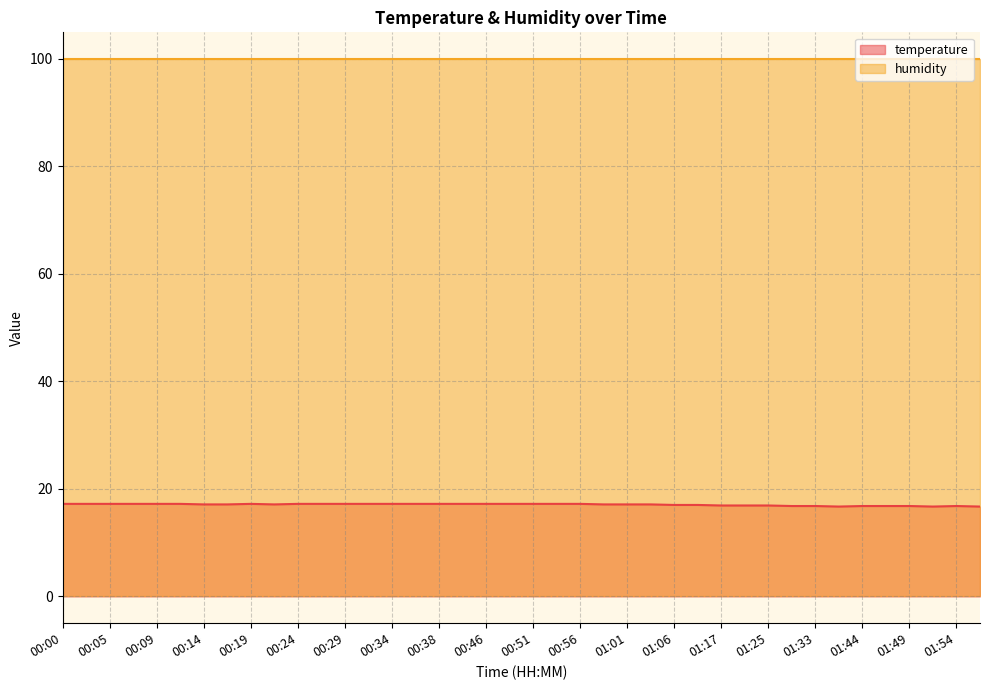

List the labels in order of value, smallest first.

01:39, 01:52, 01:57, 01:28, 01:33, 01:44, 01:47, 01:49, 01:54, 01:17, 01:22, 01:25, 01:06, 01:09, 00:14, 00:17, 00:22, 00:59, 01:01, 01:04, 00:00, 00:02, 00:05, 00:07, 00:09, 00:12, 00:19, 00:24, 00:26, 00:29, 00:31, 00:34, 00:36, 00:38, 00:41, 00:46, 00:49, 00:51, 00:54, 00:56